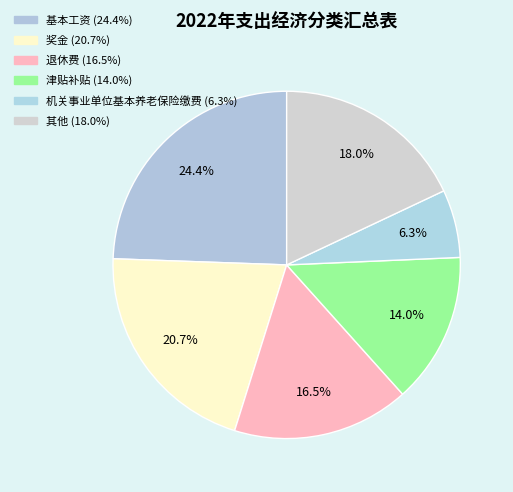

How many segments does this pie chart have?

6